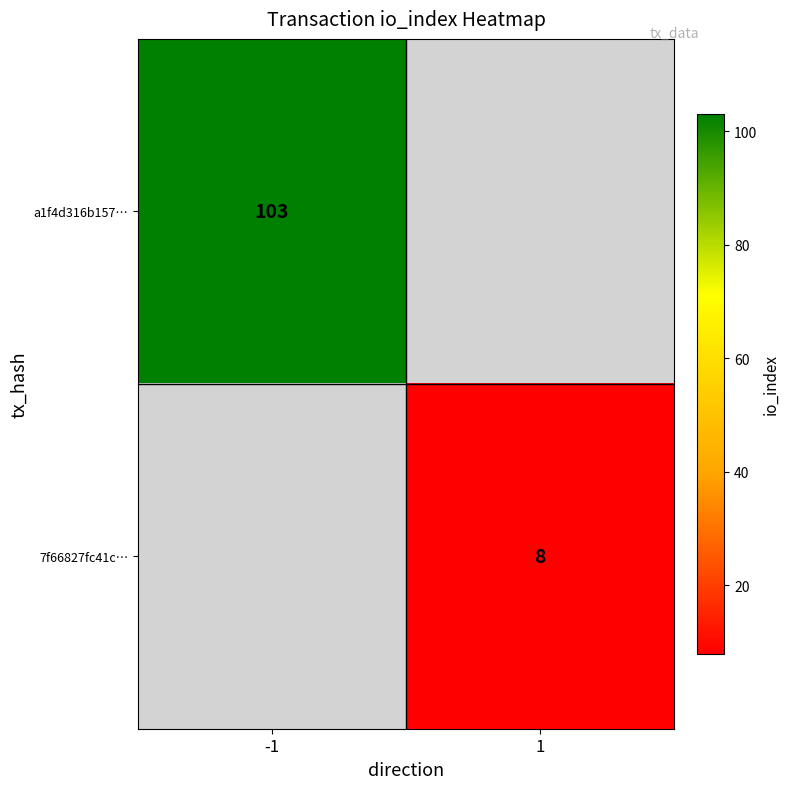

Is it true that a1f4d316b157… equals 146.3 at -1?

False